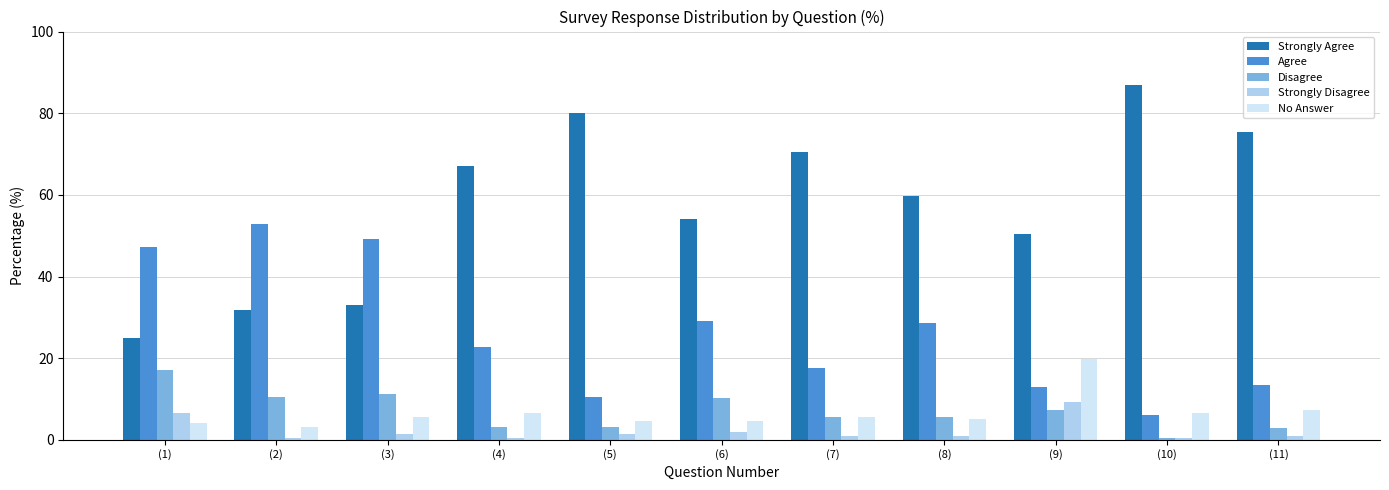

How many bars are there in total?

55